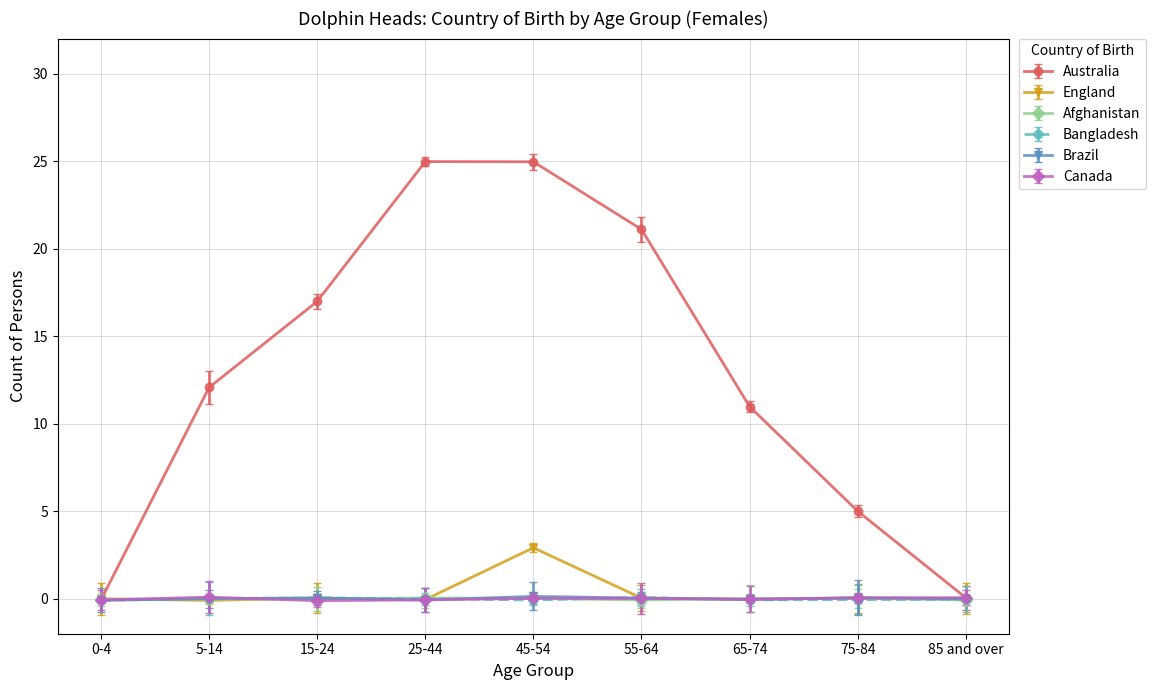

Between 45-54 and 55-64, which is larger?

45-54